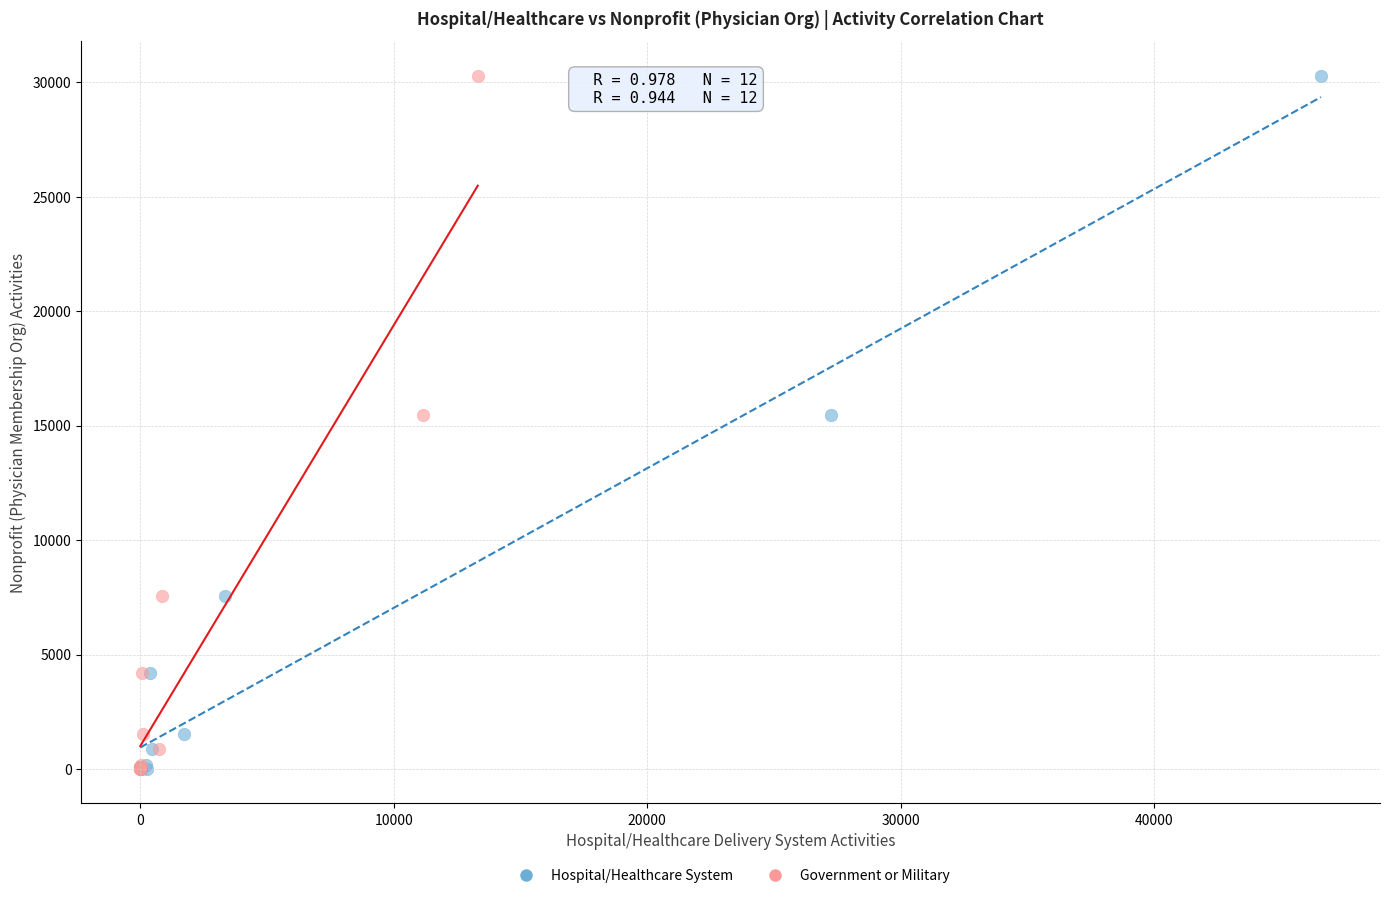

What are all the series names shown in the legend?

Hospital/Healthcare System, Government or Military